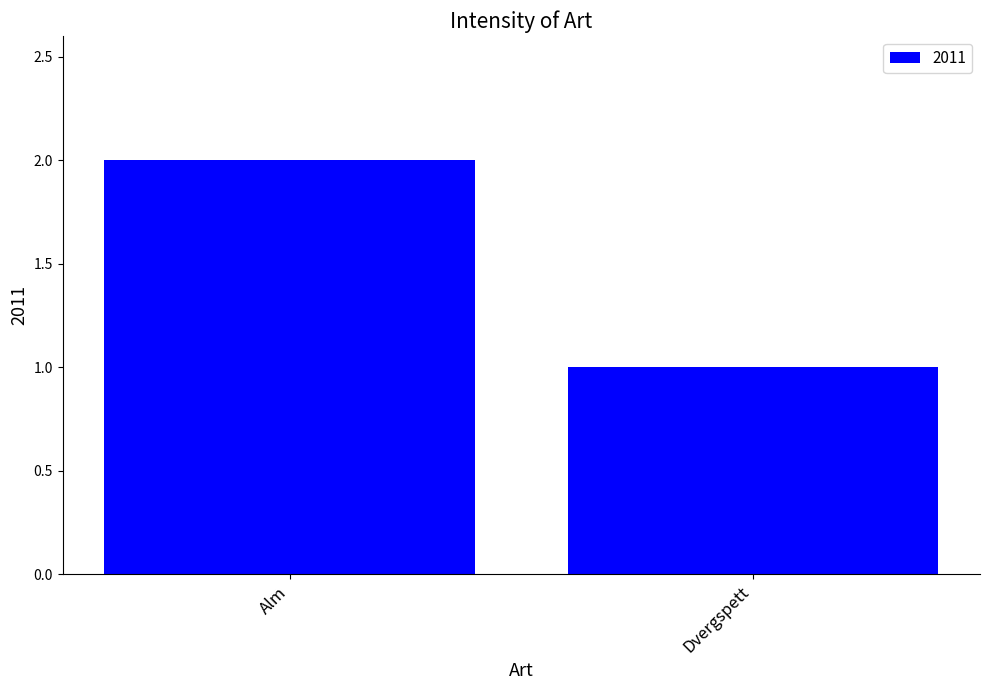

What is the difference between the values at Dvergspett and Alm?

1